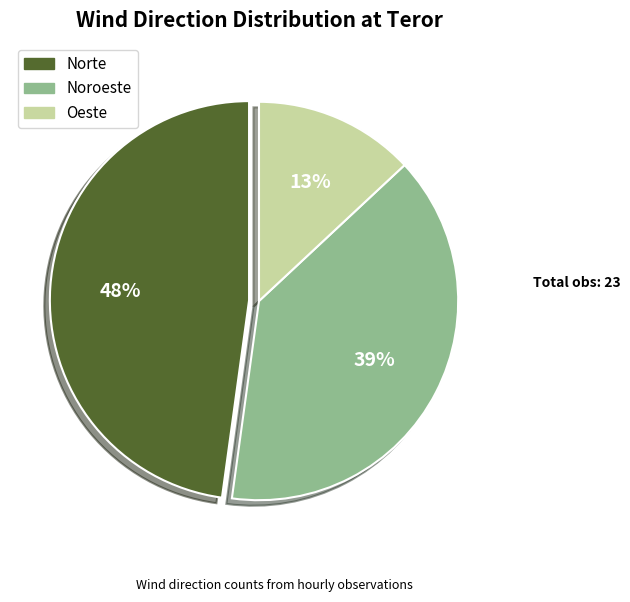

Which category has the biggest portion of the pie?

Norte